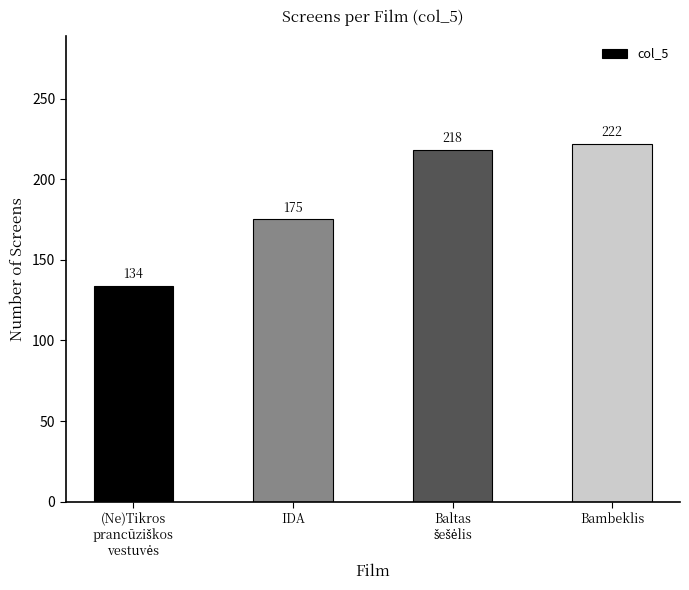

The value at IDA is 175. True or false?

True